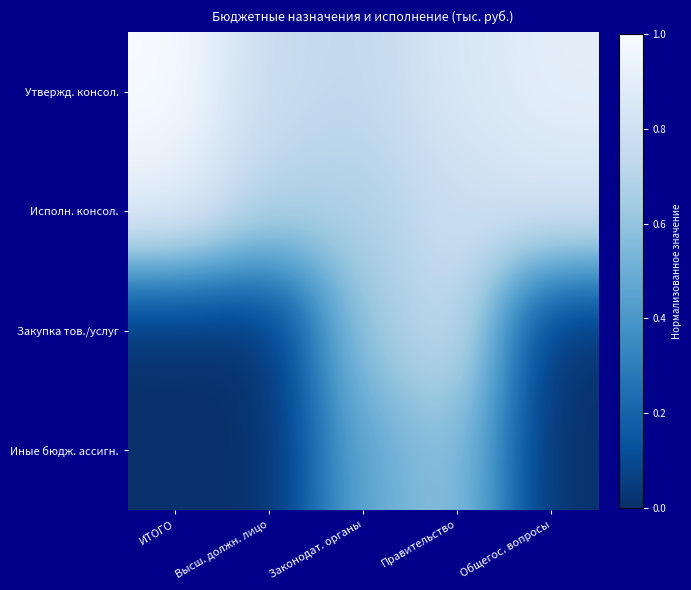

The value of Закупка тов./услуг at Правительство is 1.4. True or false?

False